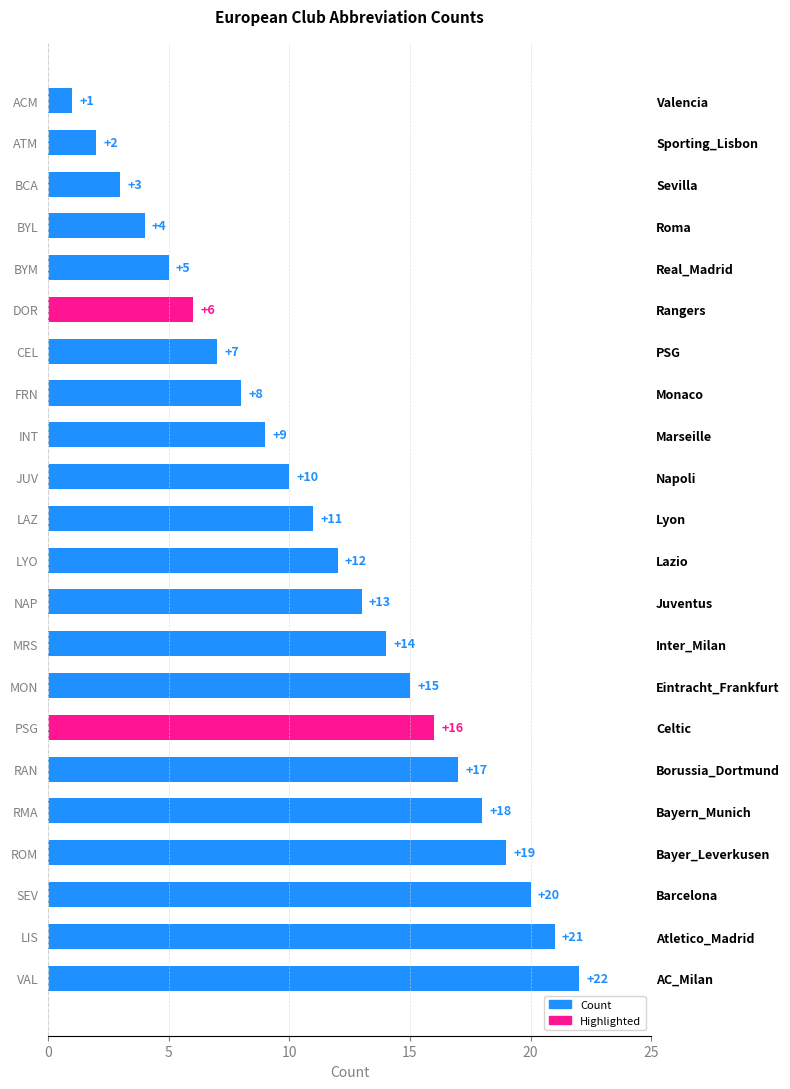

What is the value of the 19th bar from the left?

19